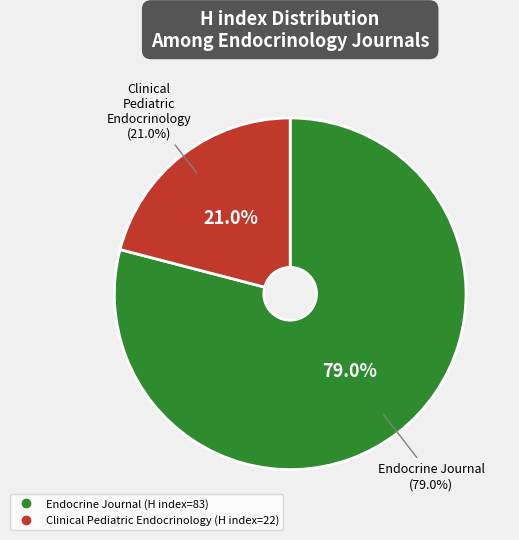

Count the number of slices in the pie.

2